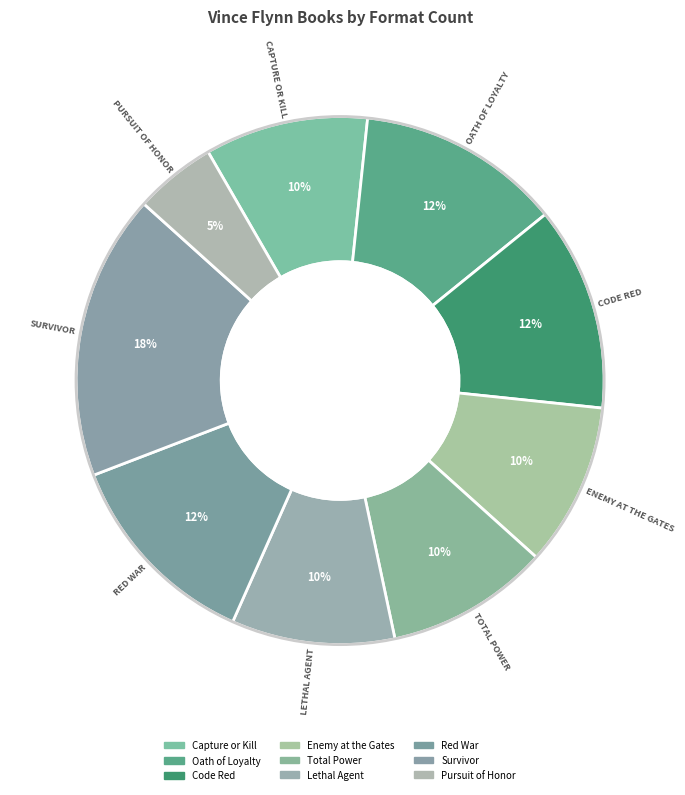

Do Lethal Agent and Code Red together represent more than half of the pie?

No